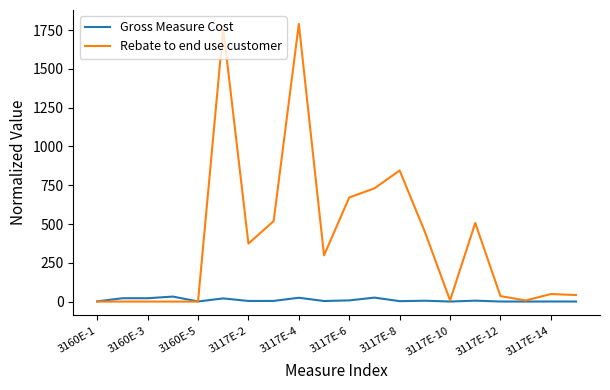

Which series has the widest spread of values?

Rebate to end use customer